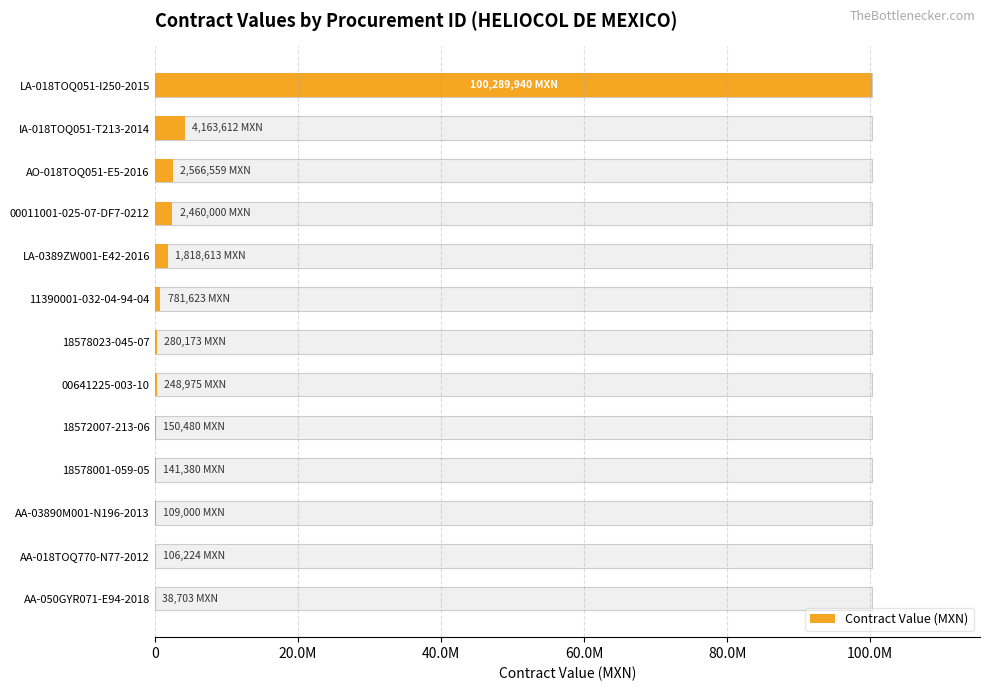

What is the difference between the maximum and minimum values?

100251237.0